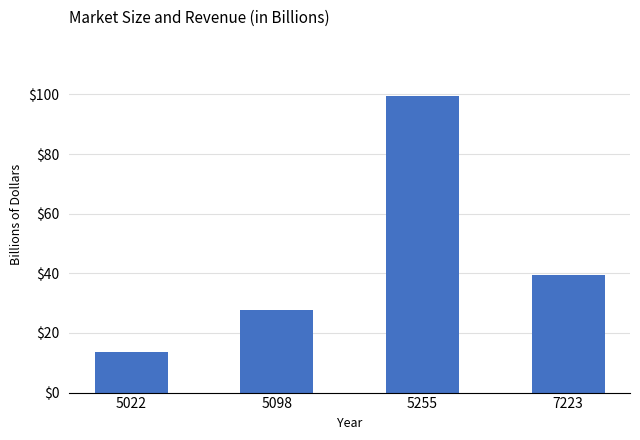

What value does the data have at 5022, to the nearest 50?

13500